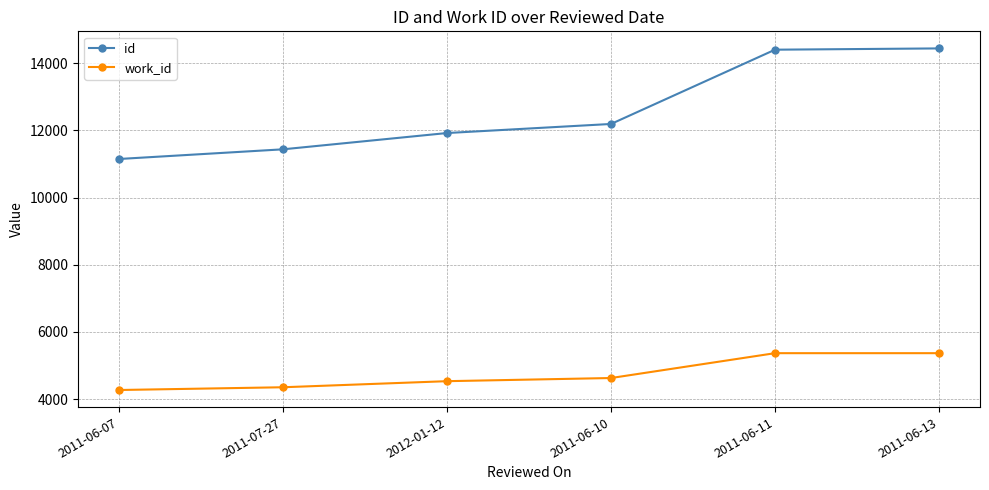

Count the number of categories in the chart.

6